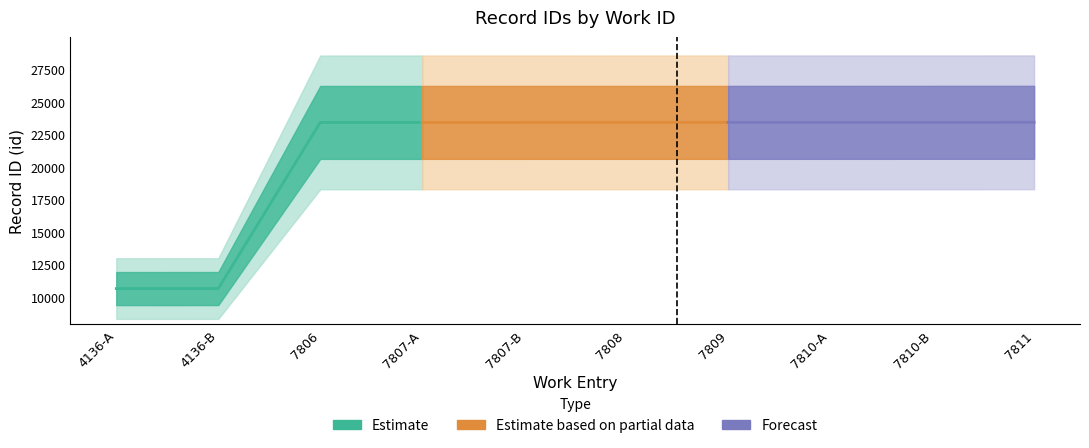

What is the total value across all series at 7806?

70245